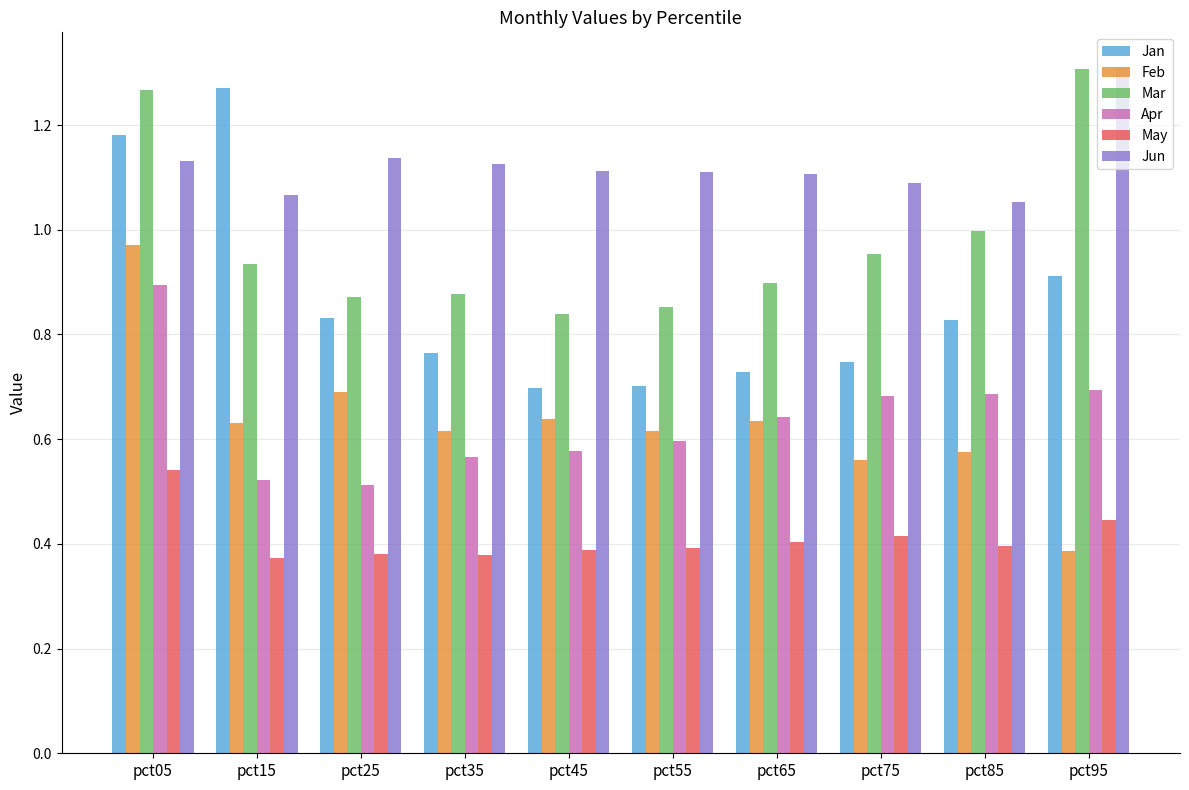

At which label does Jun reach its peak?

pct95